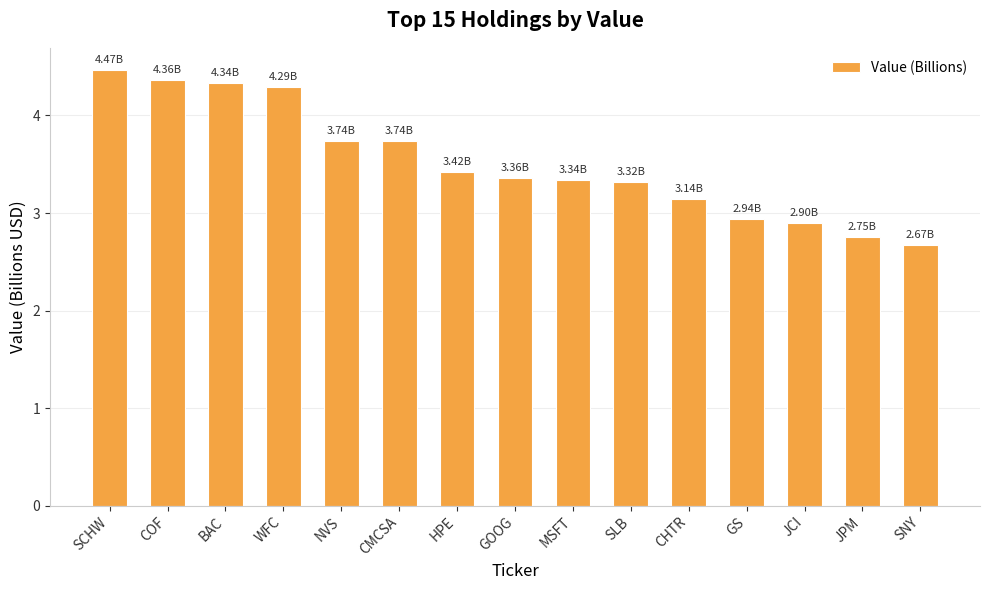

At which category does the chart reach its minimum across all series?

SNY